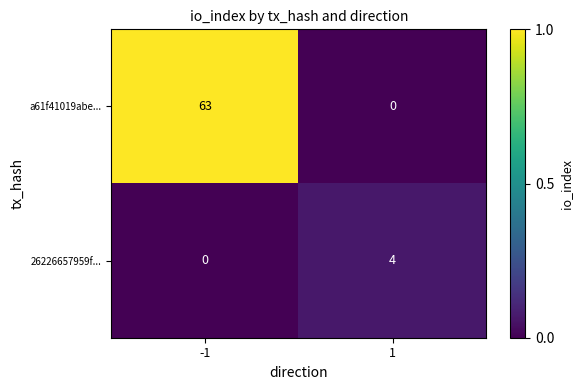

The 26226657959f... series shows -2 at -1. True or false?

False